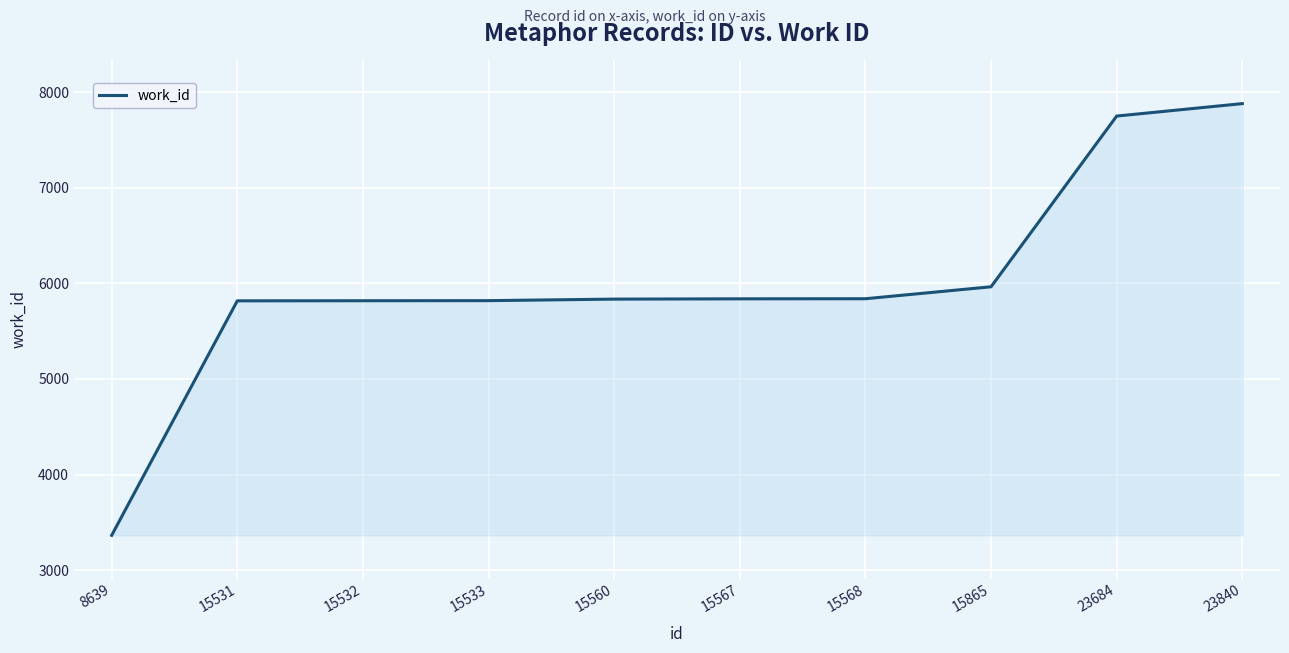

Which category has the lowest value across all series?

8639